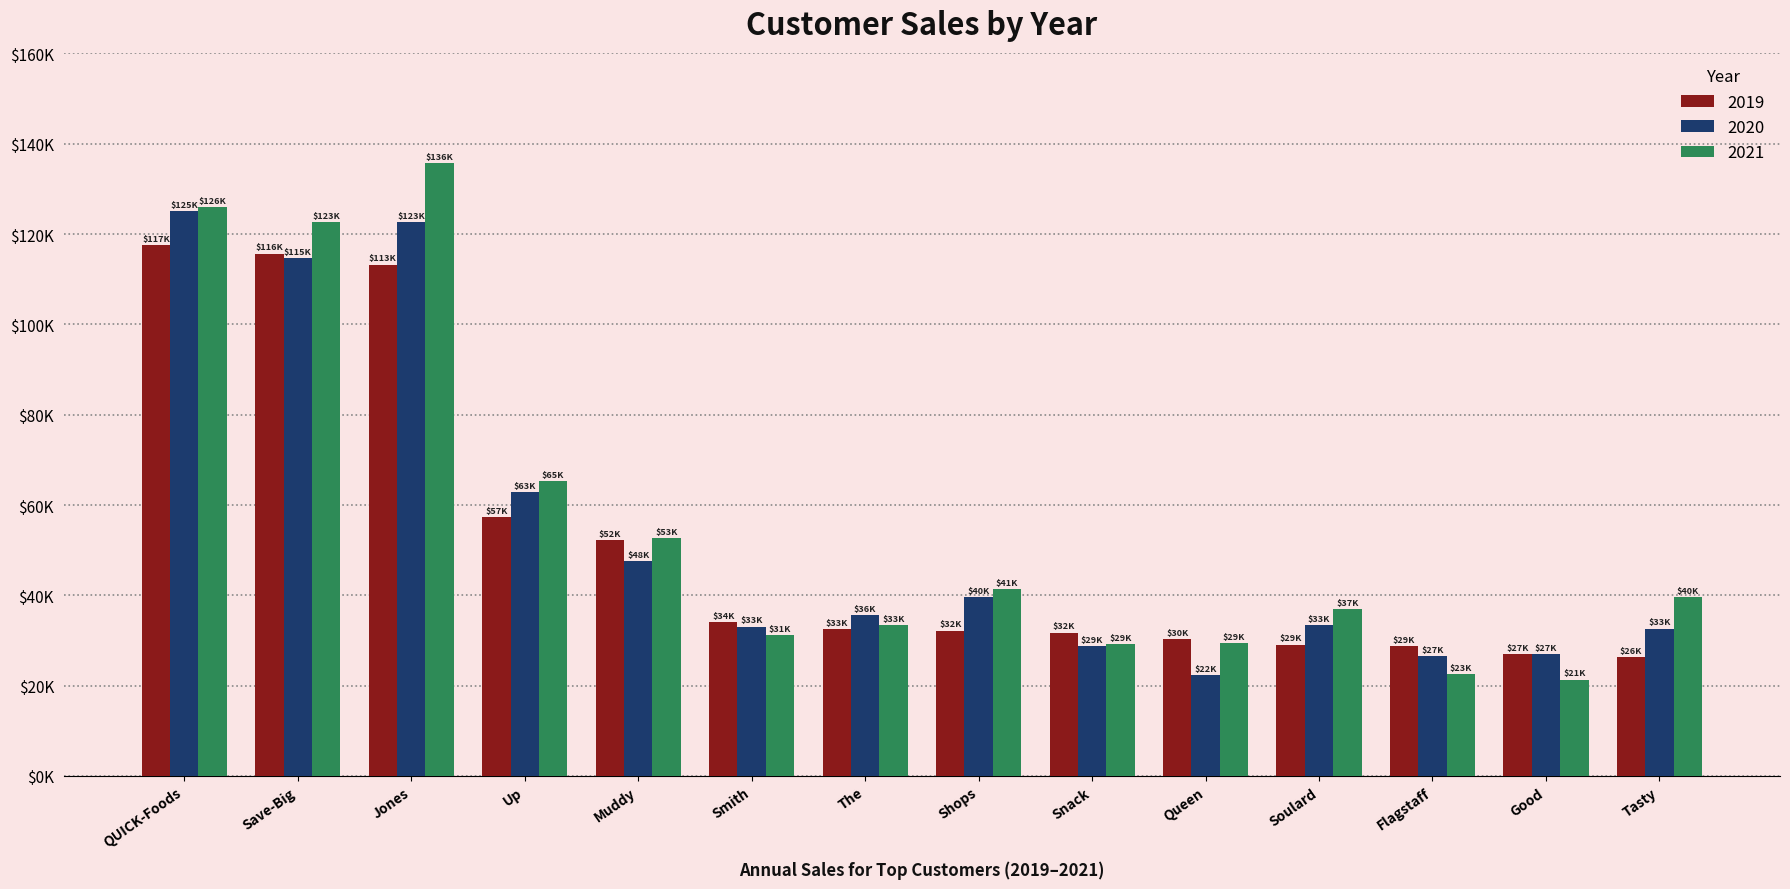

List the series in order of their overall mean, highest first.

2021, 2020, 2019